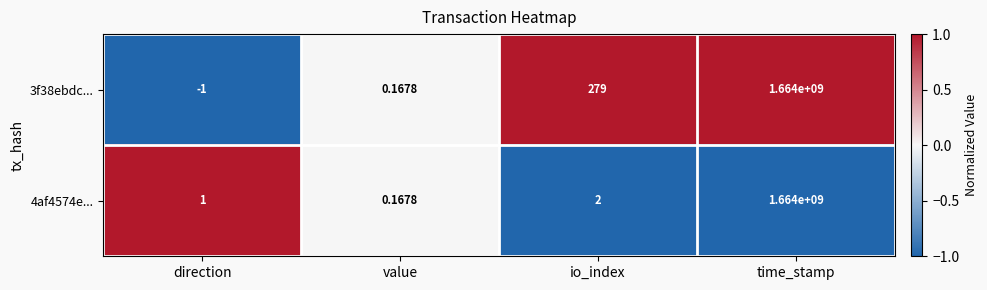

At which category is the sum across all series the highest?

time_stamp